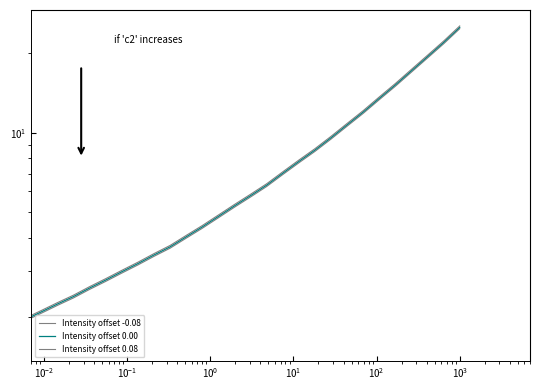

How many lines are shown in the chart?

3